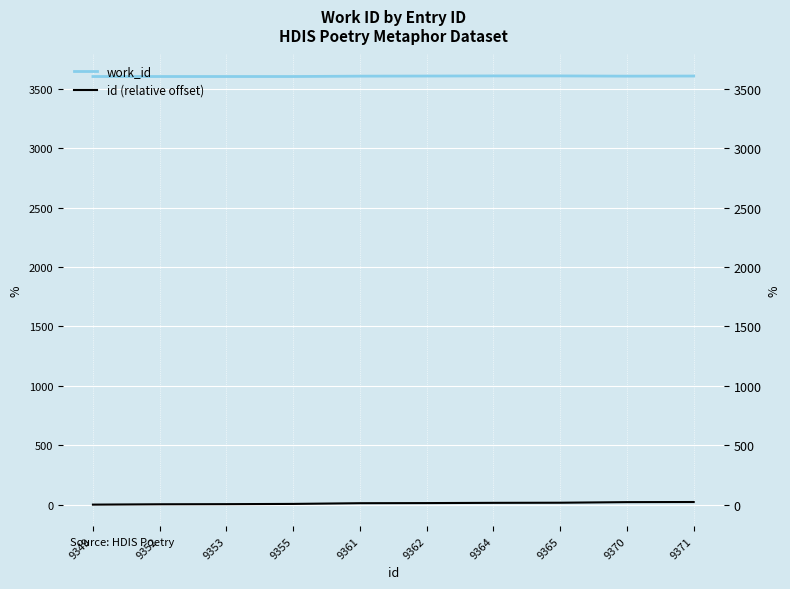

What is the spread (max minus min) of values at 9365?

3594